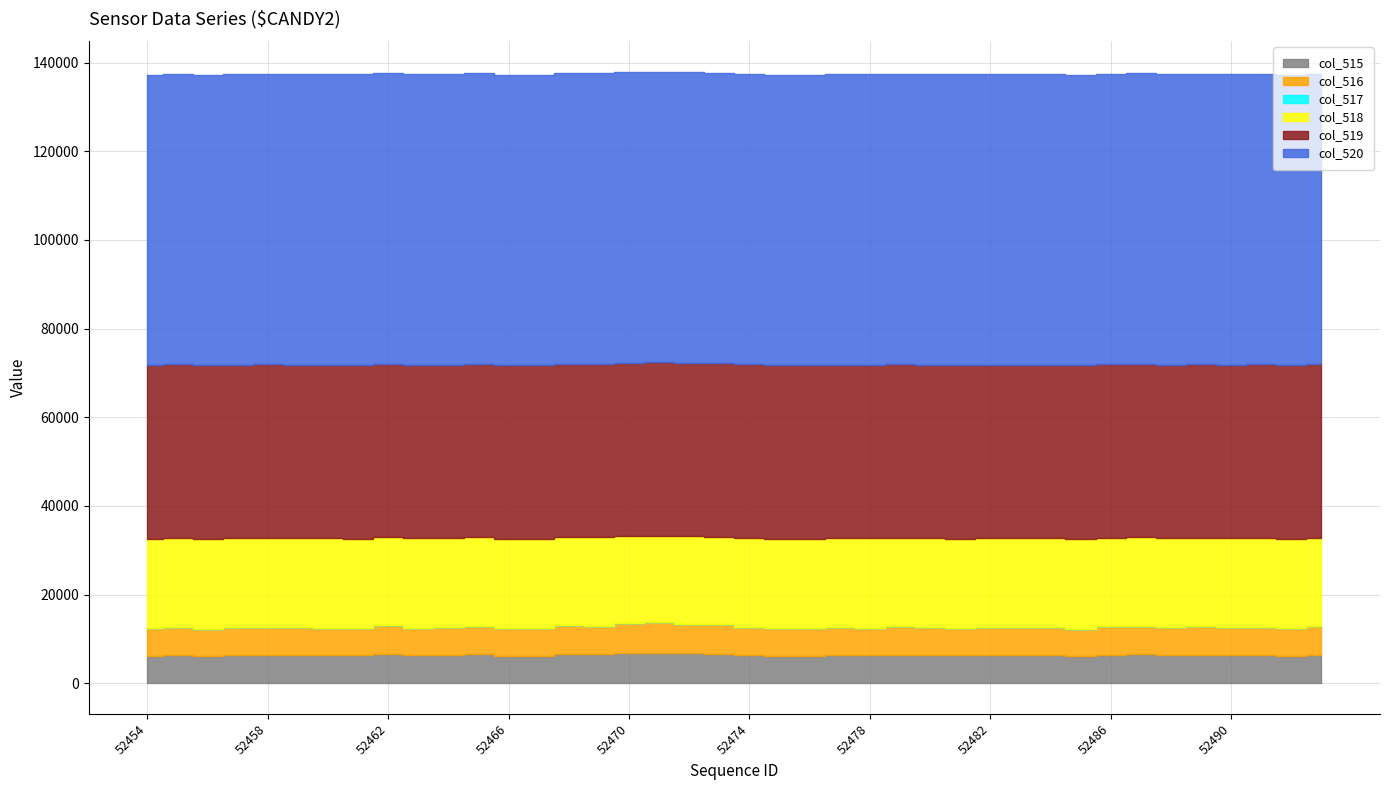

Which category has the lowest value across all series?

52455